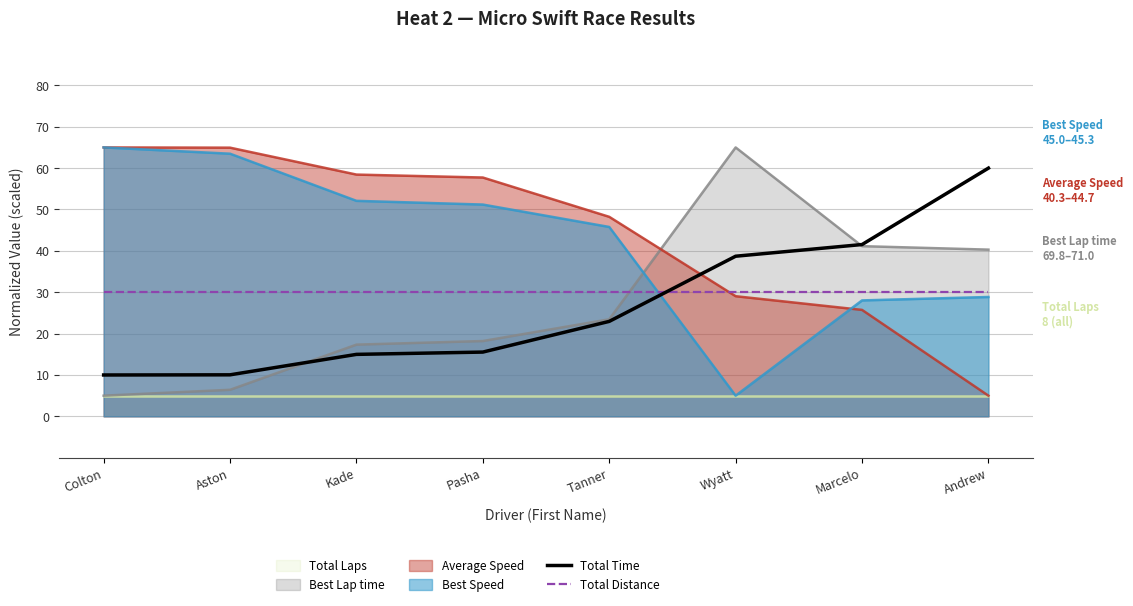

True or false: Total Time has a value of 40.6 at Tanner.

False